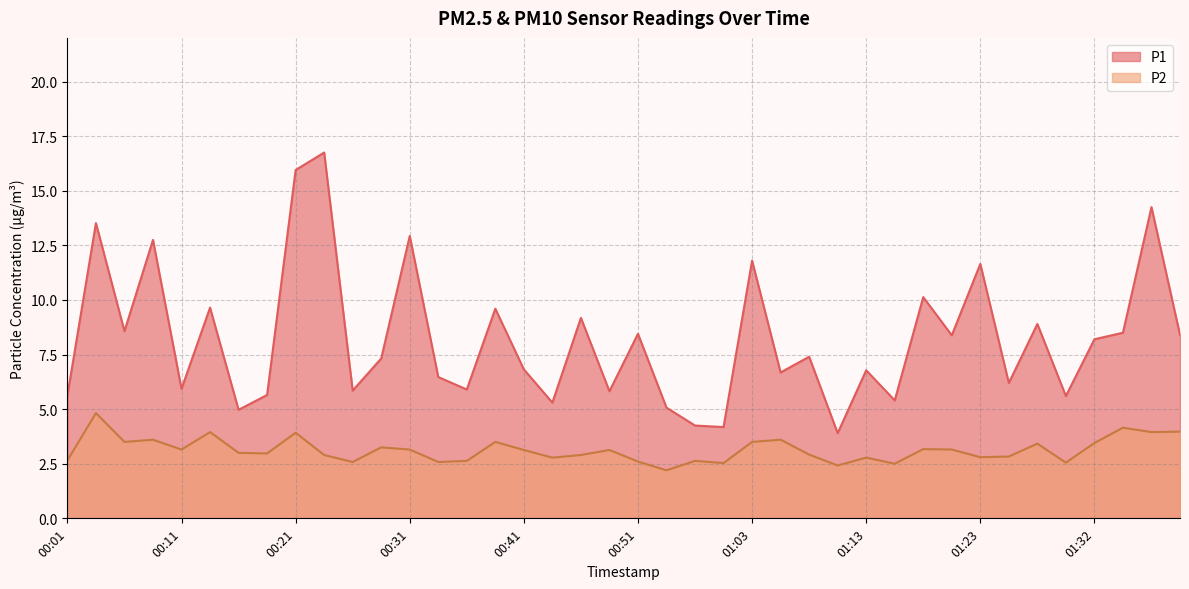

In P2, how many points are higher than both neighbors (excluding endpoints)?

13